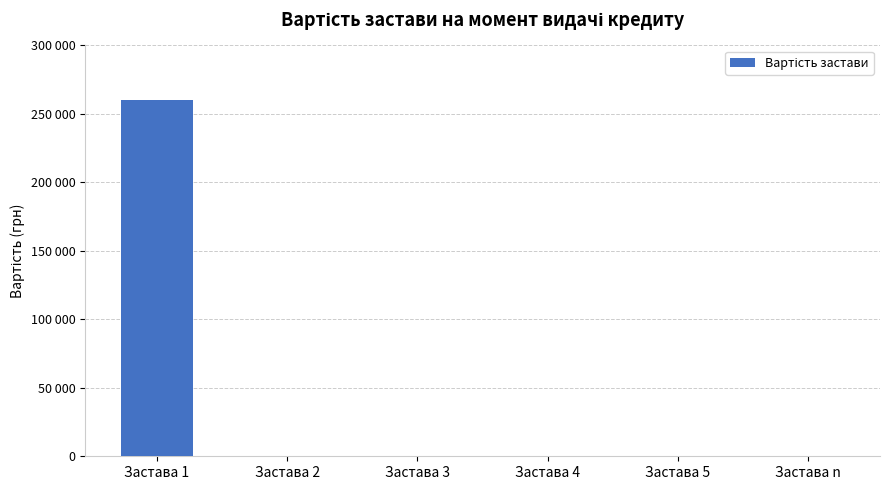

Which label corresponds to the largest value in the chart?

Застава 1